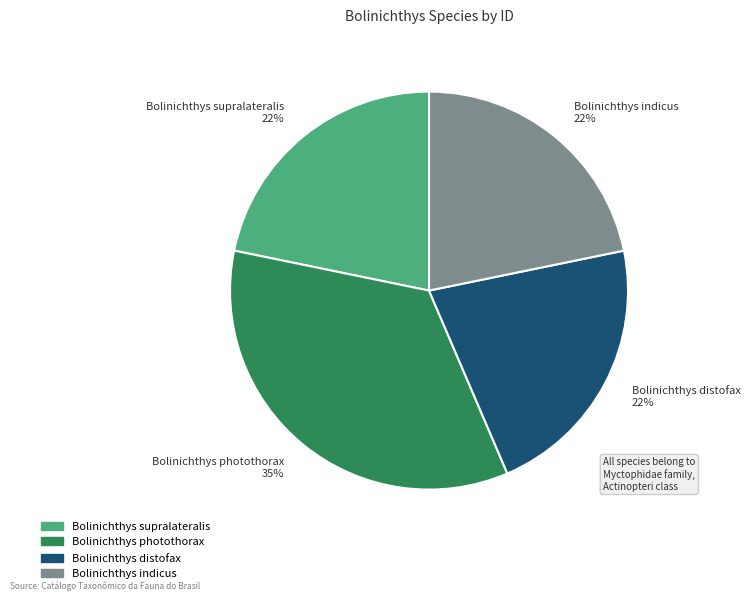

How many slices are in this pie chart?

4